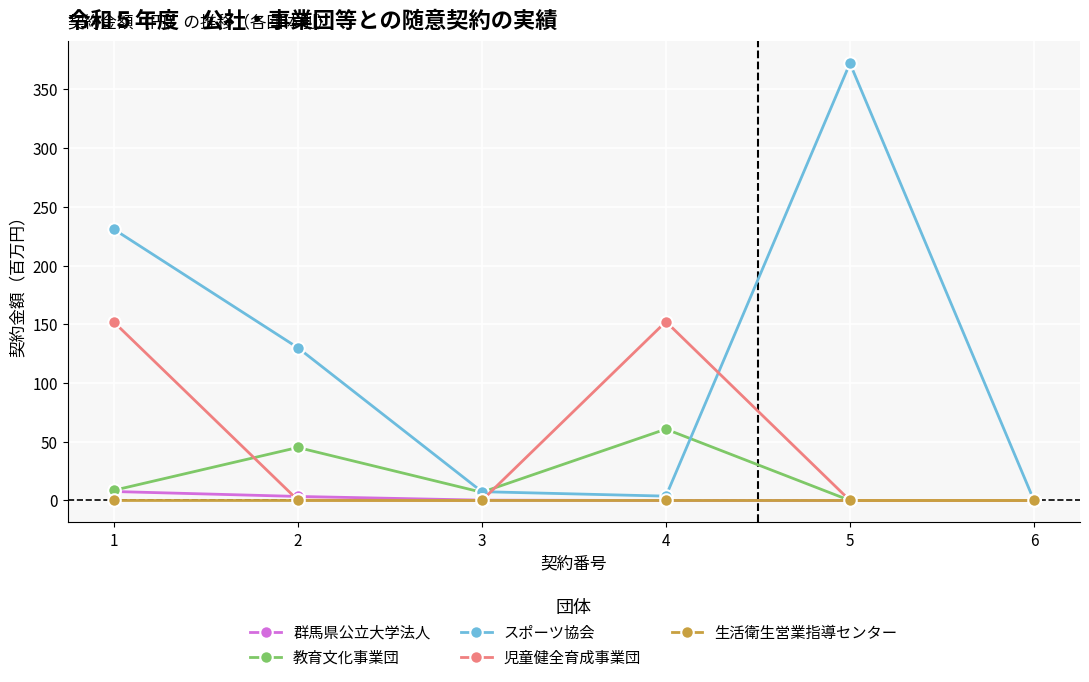

Which series has the largest total across all categories?

スポーツ協会